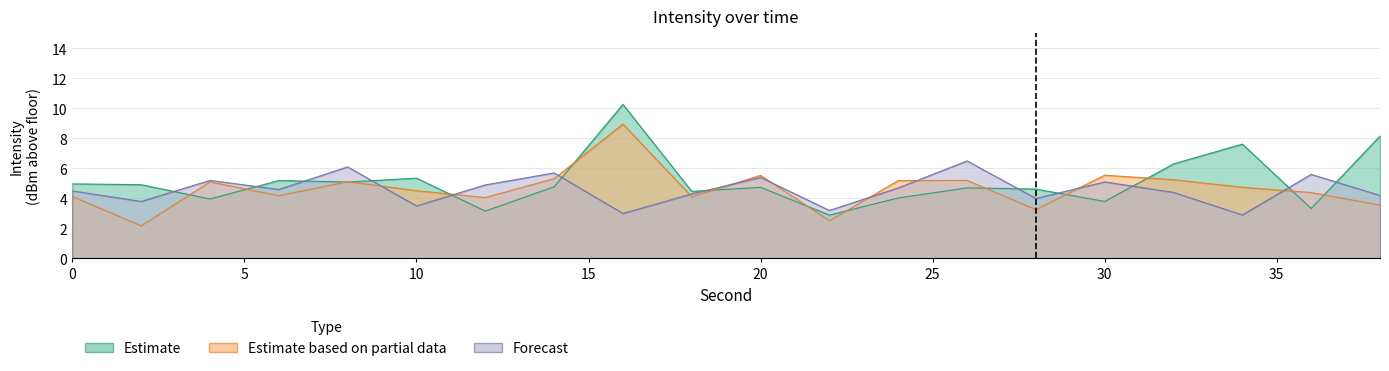

Which series ends up on top after the final intersection of Estimate based on partial data and Forecast?

Forecast